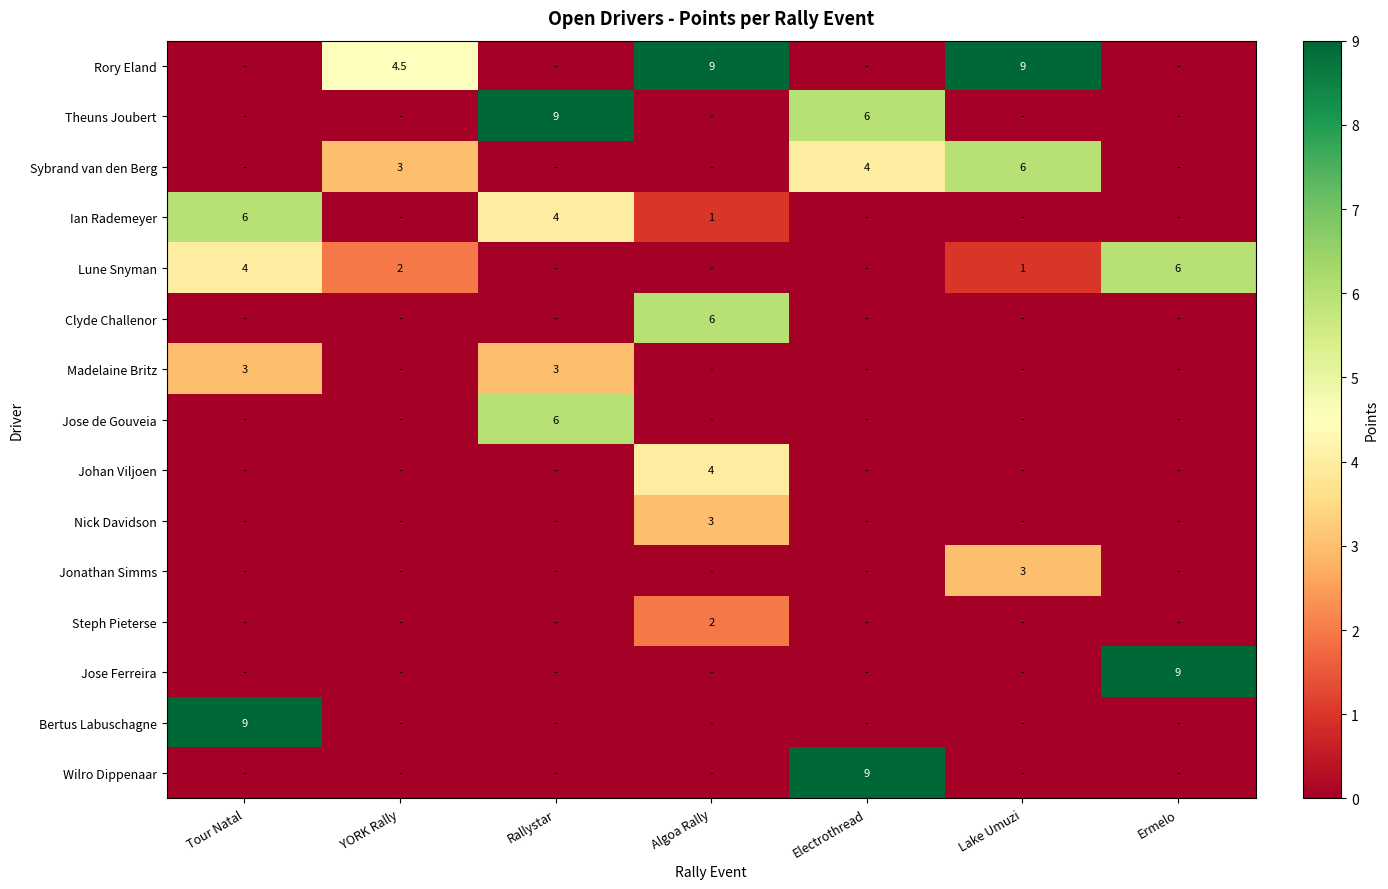

The Rory Eland series shows 3.0 at YORK Rally. True or false?

False